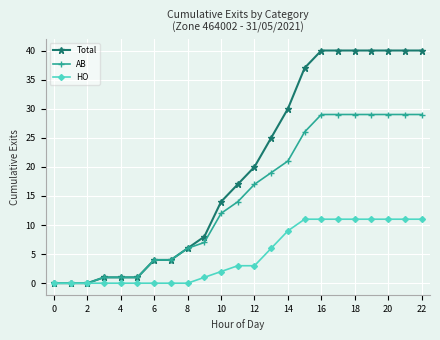

List the series in order of their peak value, lowest first.

HO, AB, Total